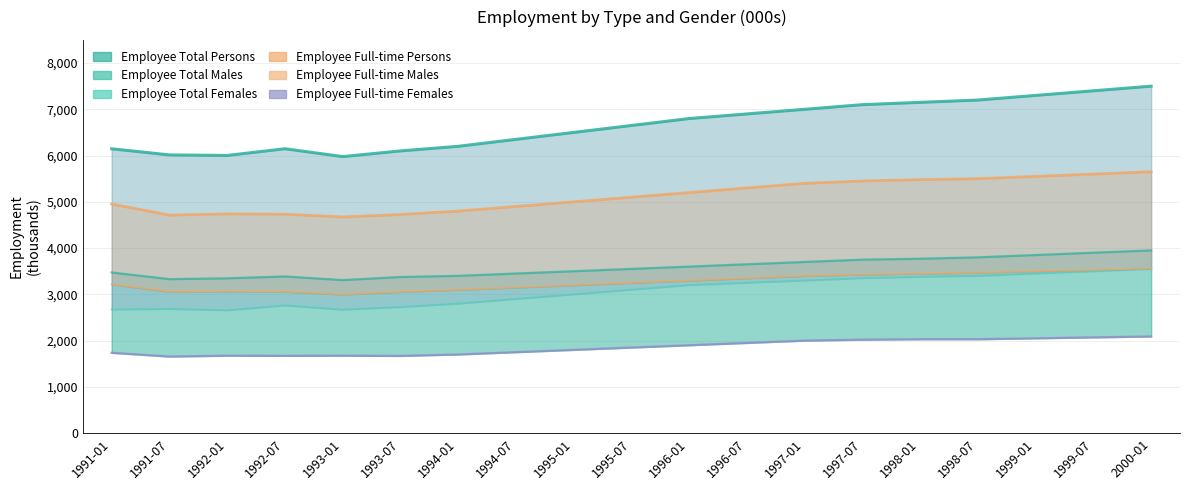

Reading right to left, list all the values displayed in this chart.

Employee Total Persons: 7500.0	7400.0	7300.0	7200.0	7150.0	7100.0	7000.0	6900.0	6800.0	6650.0	6500.0	6350.0	6200.0	6100.3	5977.5	6147.6	6002.4	6014.1	6146.0
Employee Total Males: 3950.0	3900.0	3850.0	3800.0	3770.0	3750.0	3700.0	3650.0	3600.0	3550.0	3500.0	3450.0	3400.0	3375.0	3308.1	3387.2	3346.5	3328.7	3472.7
Employee Total Females: 3550.0	3500.0	3450.0	3400.0	3380.0	3350.0	3300.0	3250.0	3200.0	3100.0	3000.0	2900.0	2800.0	2725.3	2669.4	2760.4	2655.8	2685.5	2673.4
Employee Full-time Persons: 5650.0	5600.0	5550.0	5500.0	5480.0	5450.0	5400.0	5300.0	5200.0	5100.0	5000.0	4900.0	4800.0	4725.5	4672.7	4732.2	4739.8	4712.9	4953.0
Employee Full-time Males: 3560.0	3530.0	3500.0	3470.0	3450.0	3430.0	3400.0	3350.0	3300.0	3250.0	3200.0	3150.0	3100.0	3056.3	2998.2	3060.9	3065.6	3057.2	3216.6
Employee Full-time Females: 2090.0	2070.0	2050.0	2030.0	2030.0	2020.0	2000.0	1950.0	1900.0	1850.0	1800.0	1750.0	1700.0	1669.2	1674.5	1671.4	1674.2	1655.6	1736.4